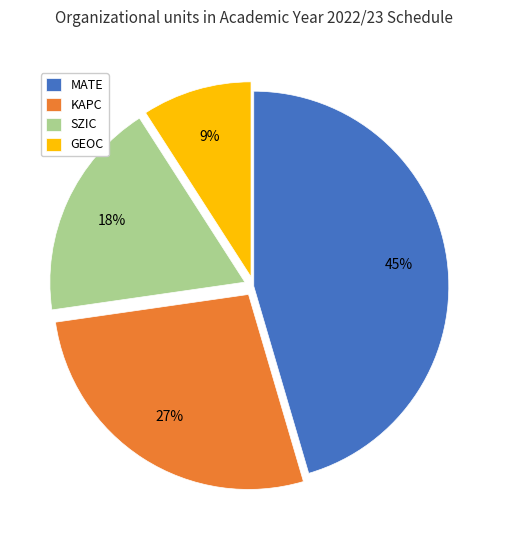

To the nearest percent, what is the average slice percentage?

25%